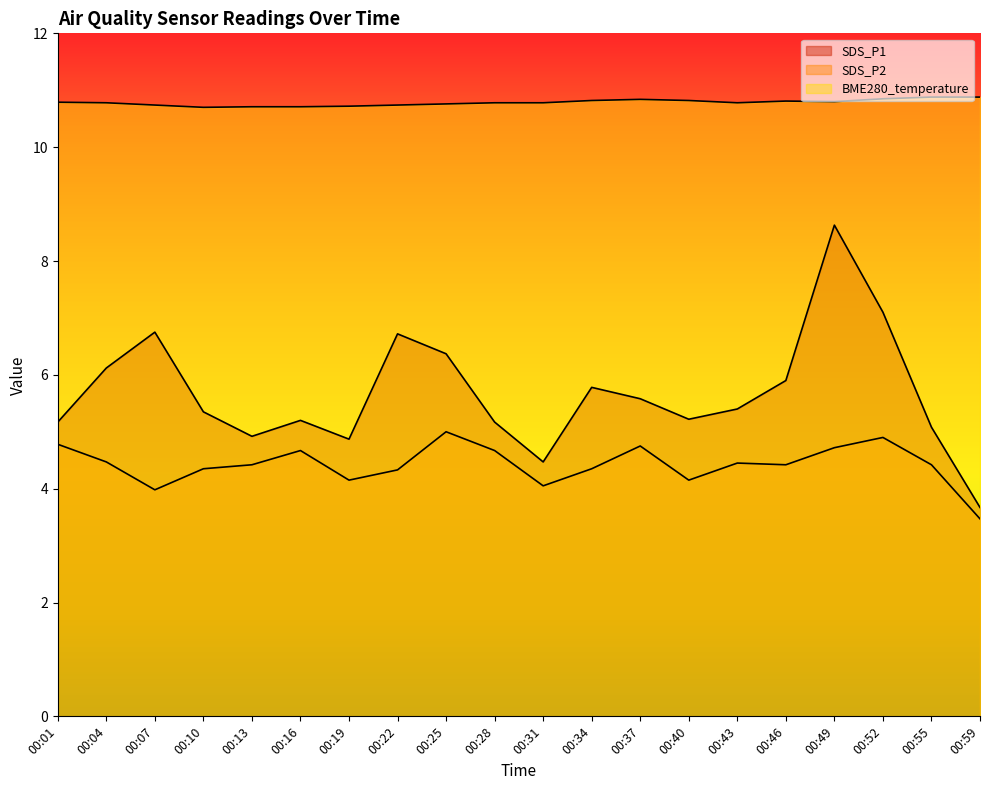

True or false: SDS_P1 and BME280_temperature cross at least once.

False